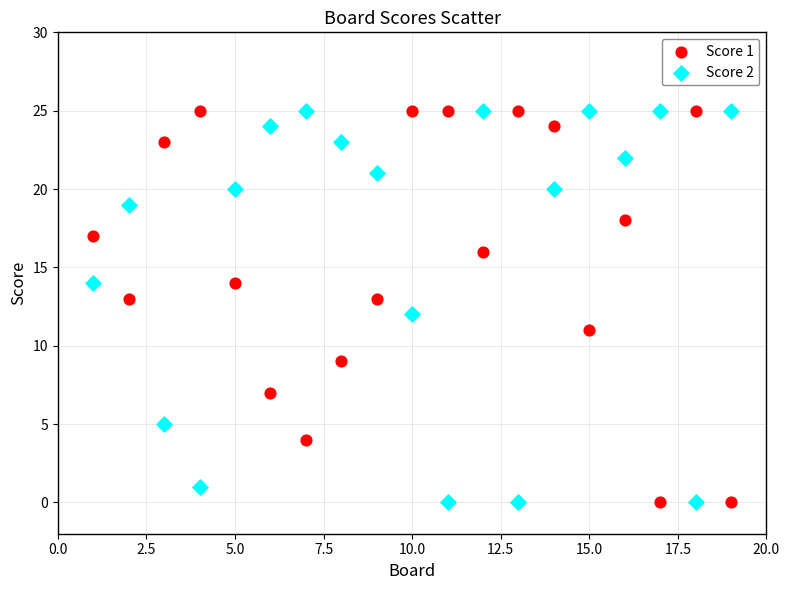

What are all the series names shown in the legend?

Score 1, Score 2